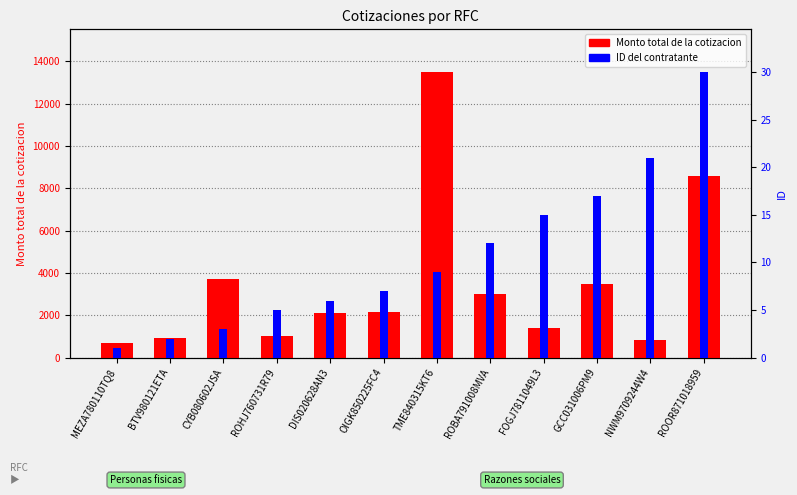

What is the greatest value displayed?

13491.0